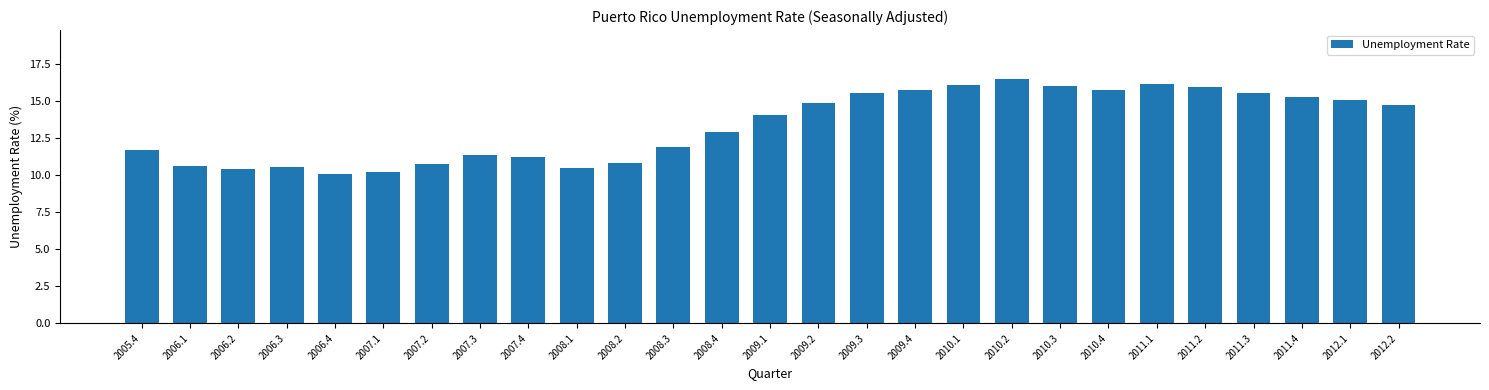

What is the sum of all values?

360.7